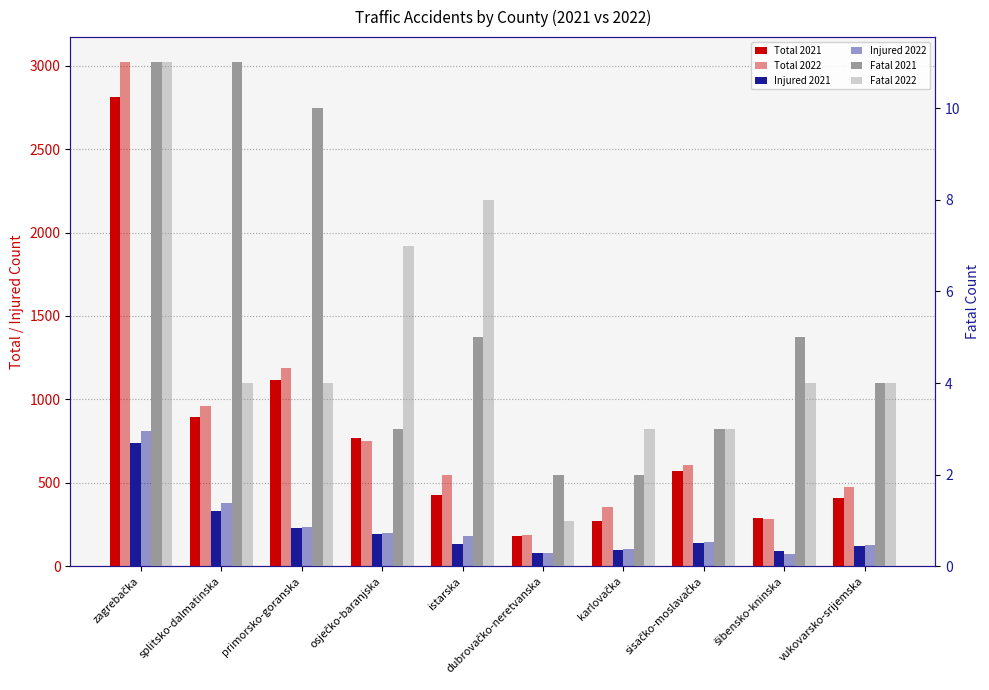

Reading left to right, extract all data points from this chart.

Total 2021: zagrebačka=2812	splitsko-dalmatinska=894	primorsko-goranska=1117	osječko-baranjska=770	istarska=429	dubrovačko-neretvanska=184	karlovačka=269	sisačko-moslavačka=569	šibensko-kninska=291	vukovarsko-srijemska=409
Total 2022: zagrebačka=3020	splitsko-dalmatinska=959	primorsko-goranska=1191	osječko-baranjska=753	istarska=550	dubrovačko-neretvanska=188	karlovačka=353	sisačko-moslavačka=607	šibensko-kninska=283	vukovarsko-srijemska=473
Injured 2021: zagrebačka=739	splitsko-dalmatinska=329	primorsko-goranska=228	osječko-baranjska=193	istarska=133	dubrovačko-neretvanska=80	karlovačka=95	sisačko-moslavačka=141	šibensko-kninska=92	vukovarsko-srijemska=124
Injured 2022: zagrebačka=810	splitsko-dalmatinska=381	primorsko-goranska=234	osječko-baranjska=200	istarska=179	dubrovačko-neretvanska=81	karlovačka=102	sisačko-moslavačka=146	šibensko-kninska=71	vukovarsko-srijemska=128
Fatal 2021: zagrebačka=11	splitsko-dalmatinska=11	primorsko-goranska=10	osječko-baranjska=3	istarska=5	dubrovačko-neretvanska=2	karlovačka=2	sisačko-moslavačka=3	šibensko-kninska=5	vukovarsko-srijemska=4
Fatal 2022: zagrebačka=11	splitsko-dalmatinska=4	primorsko-goranska=4	osječko-baranjska=7	istarska=8	dubrovačko-neretvanska=1	karlovačka=3	sisačko-moslavačka=3	šibensko-kninska=4	vukovarsko-srijemska=4